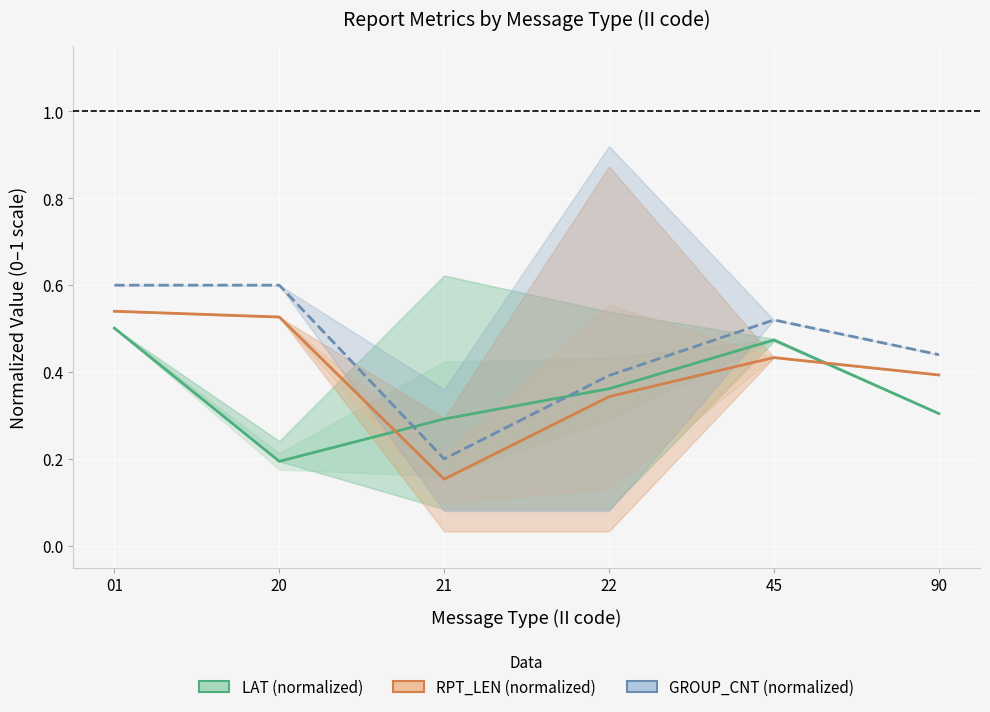

What are all the series names shown in the legend?

LAT (normalized), RPT_LEN (normalized), GROUP_CNT (normalized)